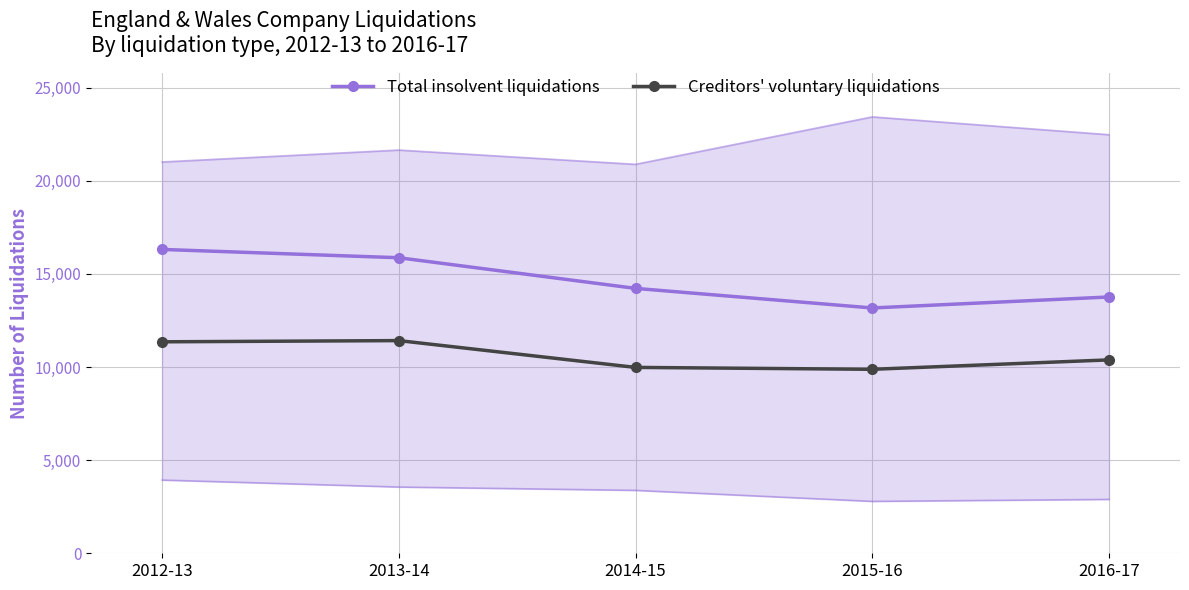

At how many categories does at least one series exceed 16206?

1